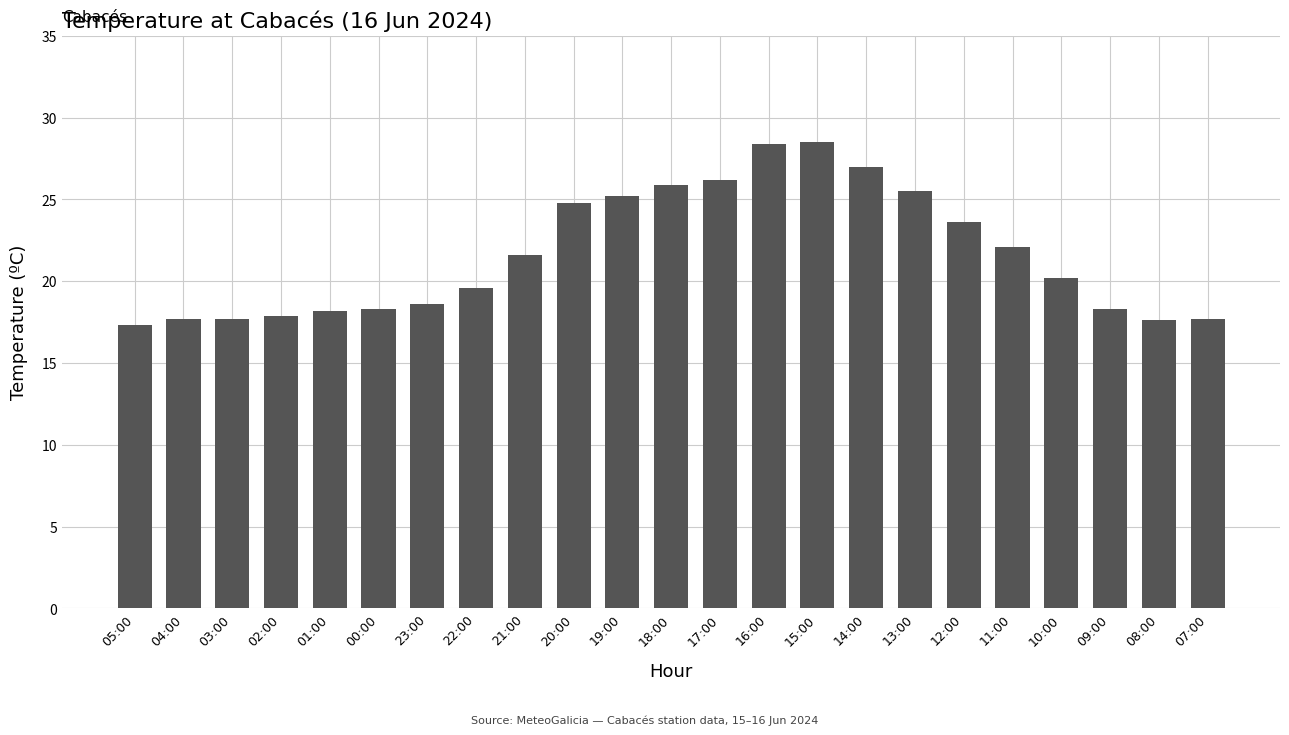

What is the smallest value displayed?

17.3